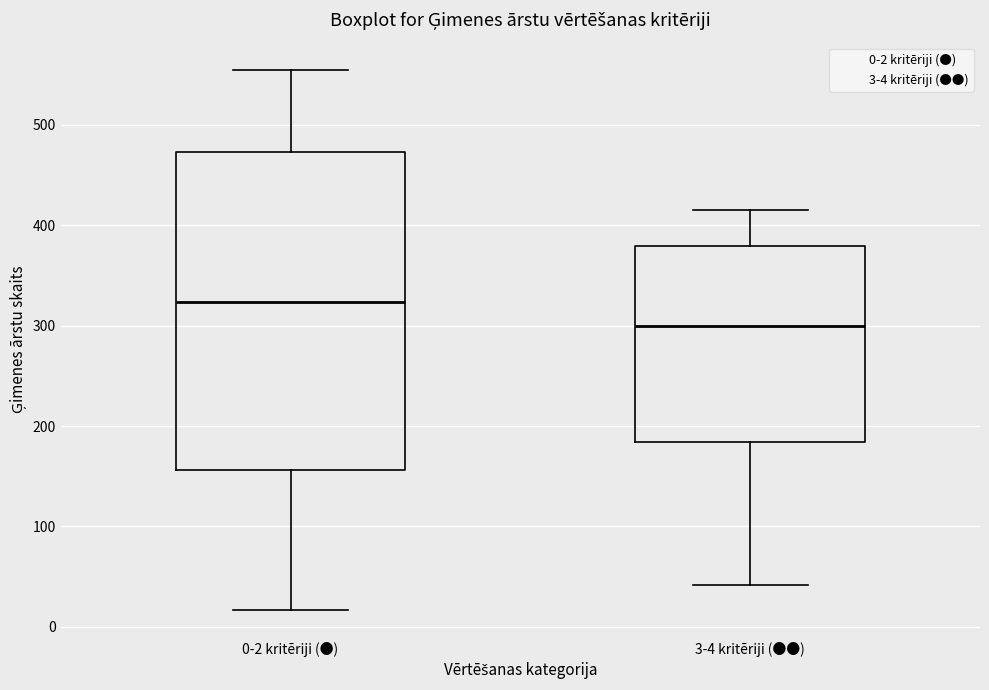

Where does the median line of the box for 0-2 kritēriji (●) sit on the y-axis? The values are not printed on the chart, so give them approximately, as read against the axis.

320